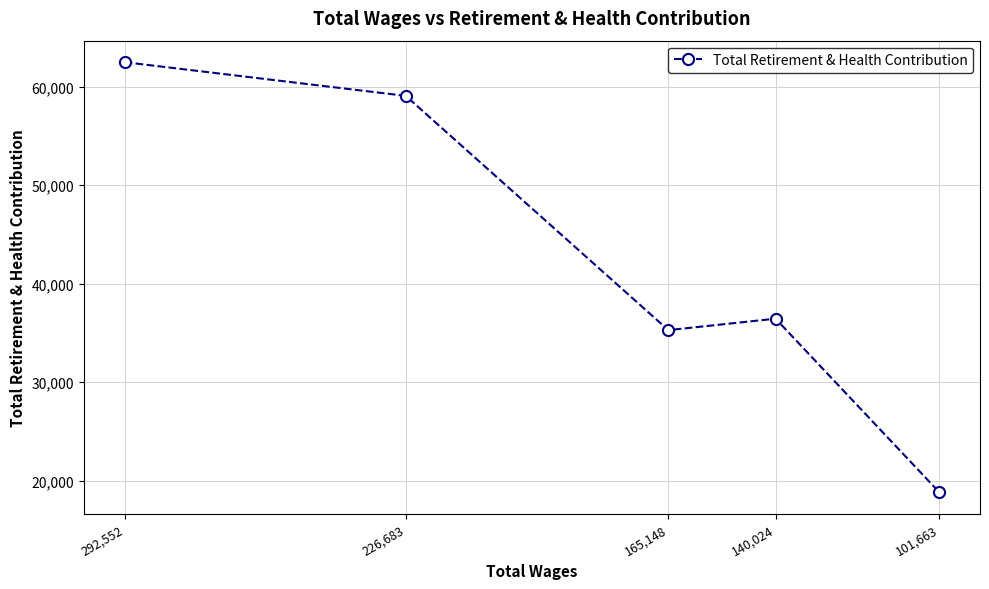

Which has a higher value, 292,552 or 101,663?

292,552